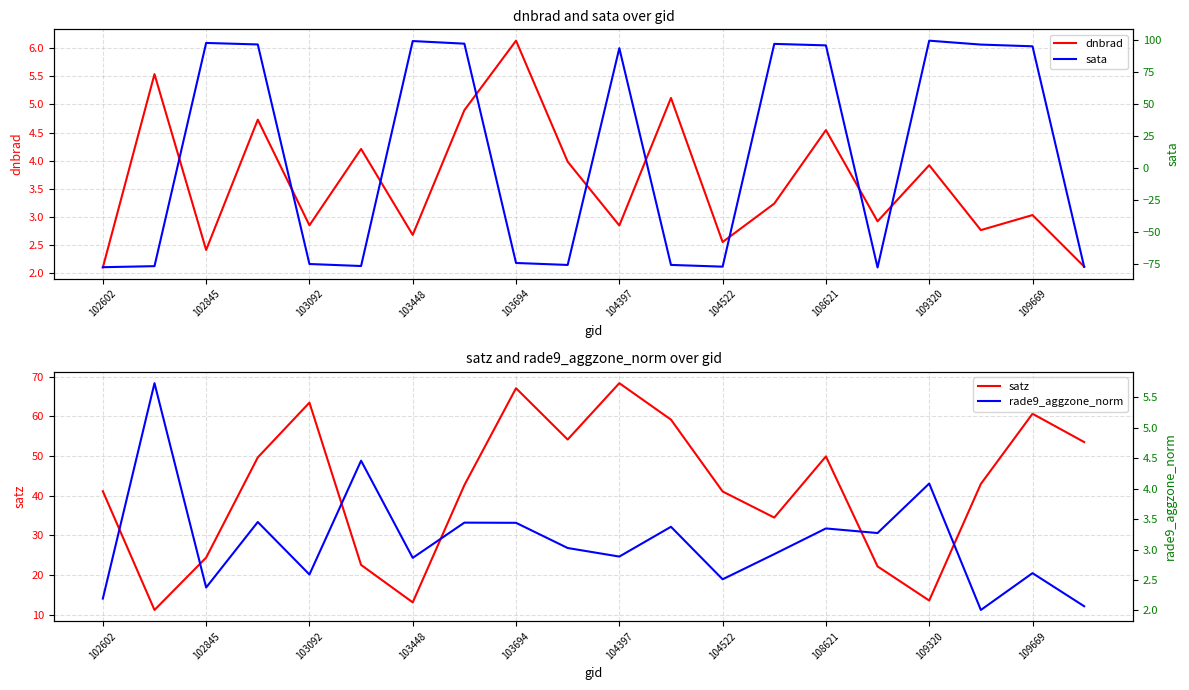

How many times do sata and dnbrad cross each other?

10